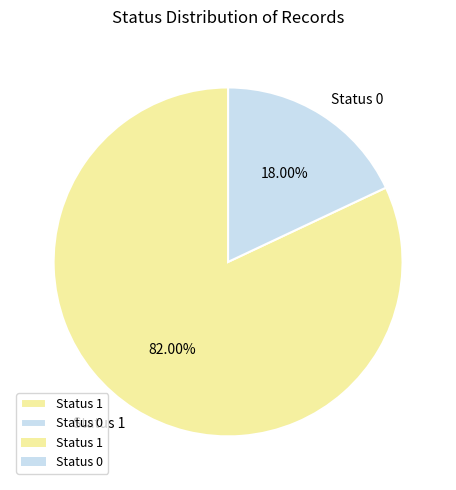

Approximately how many times larger is the value at Status 1 compared to Status 0?

4.6